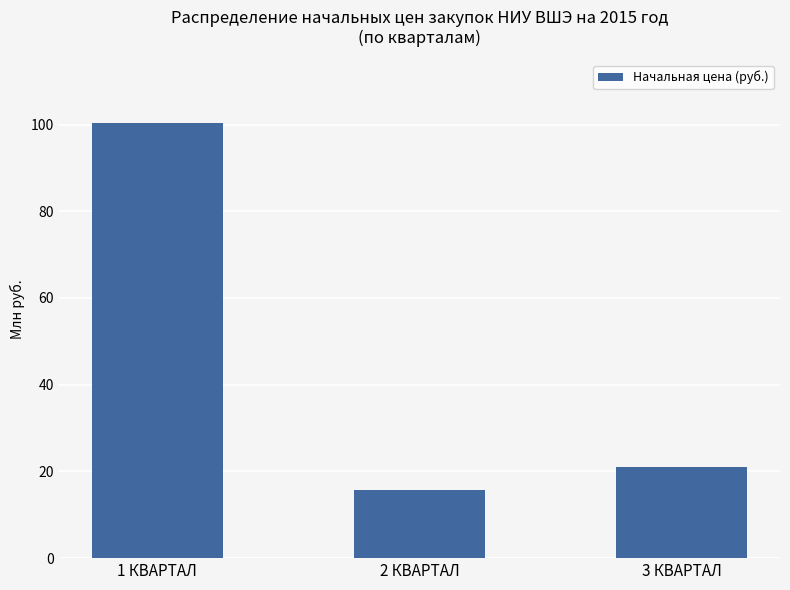

Reading left to right, extract all data points from this chart.

100433413	15802100	21100000